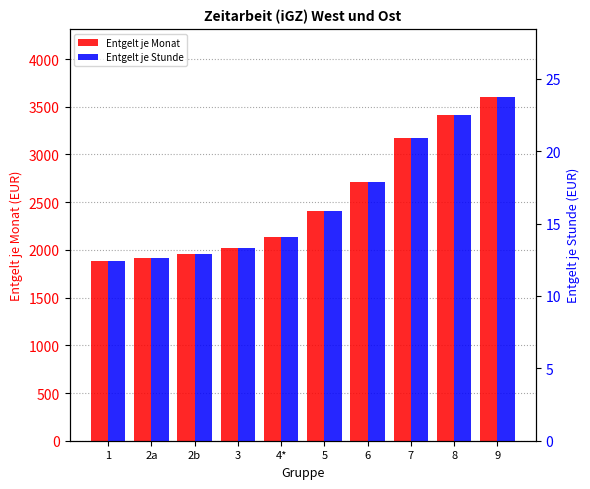

Reading right to left, transcribe all the data shown in this chart.

Entgelt je Monat: 3597.6	3411.1	3168.4	2714.9	2411.6	2135.5	2020.2	1961.1	1915.6	1885.3
Entgelt je Stunde: 23.7	22.5	20.9	17.9	15.9	14.1	13.3	12.9	12.6	12.4